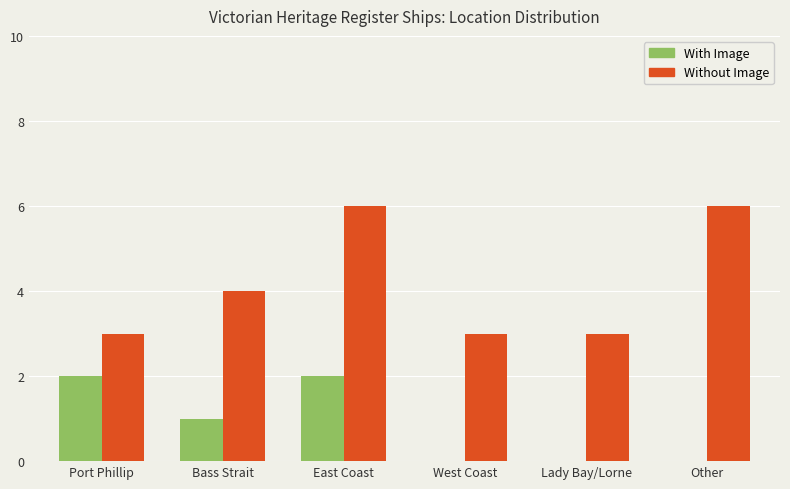

What is the maximum value shown in the chart?

6